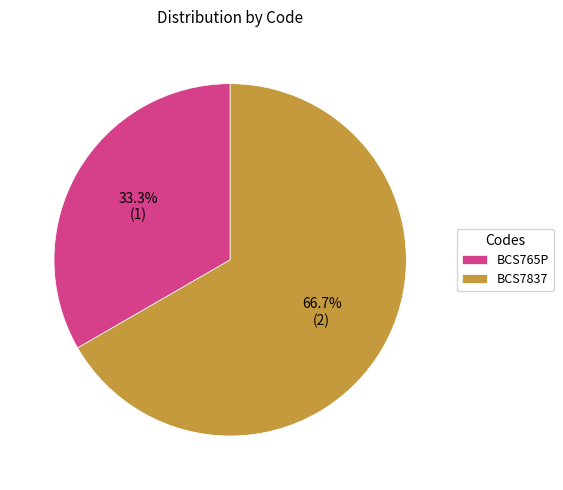

To the nearest percent, what is the combined percentage of BCS765P and BCS7837?

100%